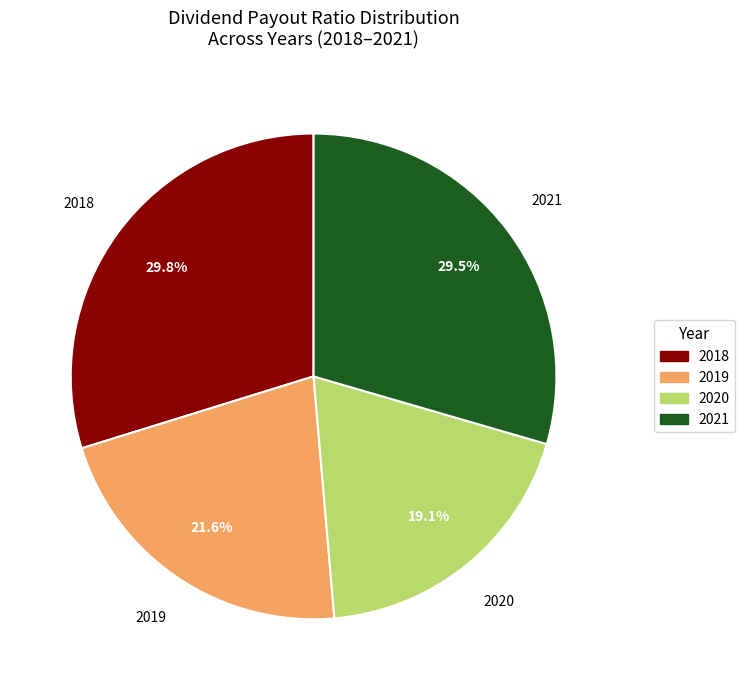

How many segments does this pie chart have?

4